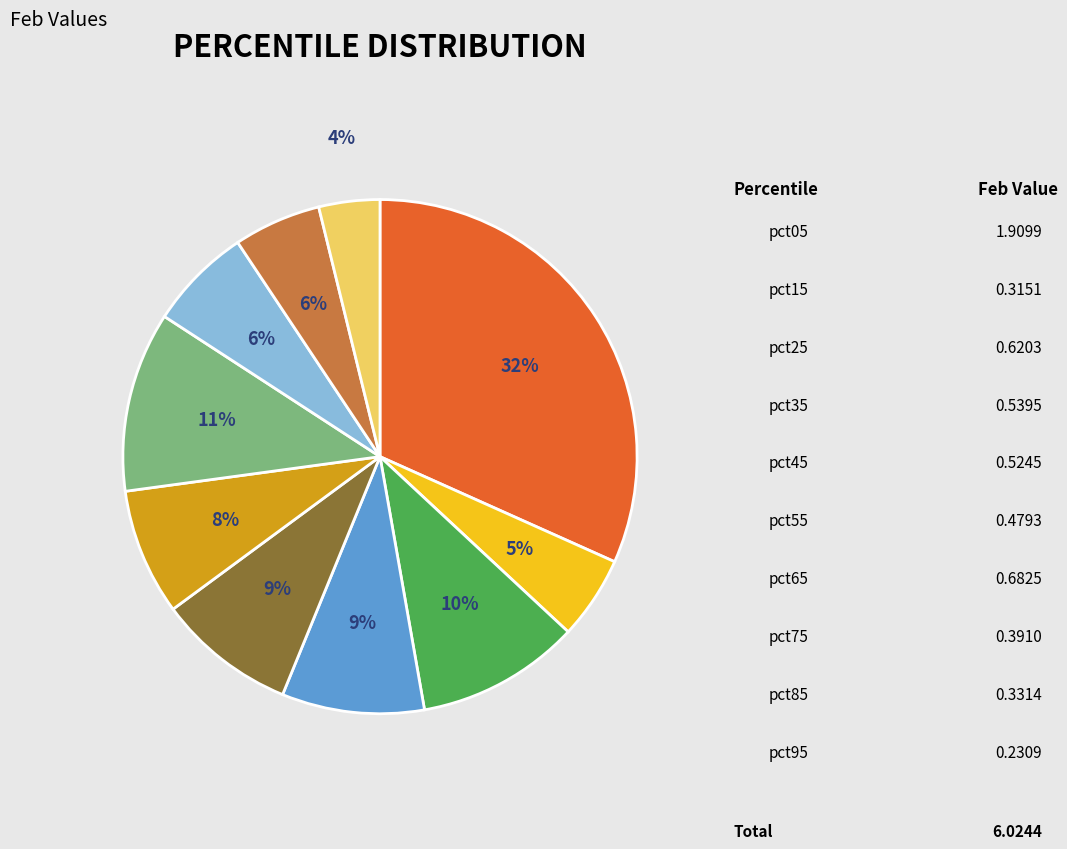

What is the change in value from pct85 to pct95?

-0.1